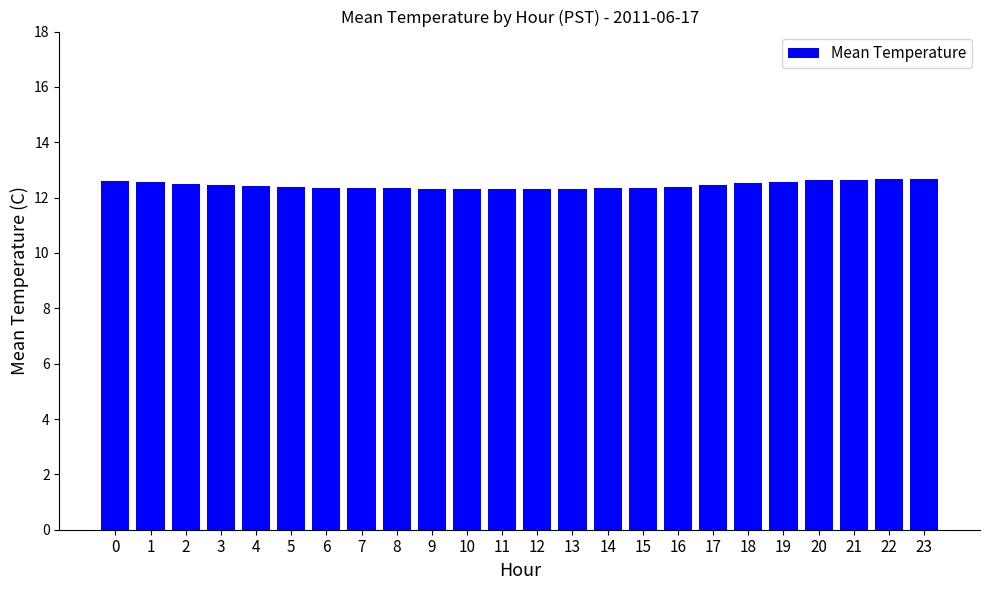

The chart shows a value of 12.3 at 7. True or false?

True